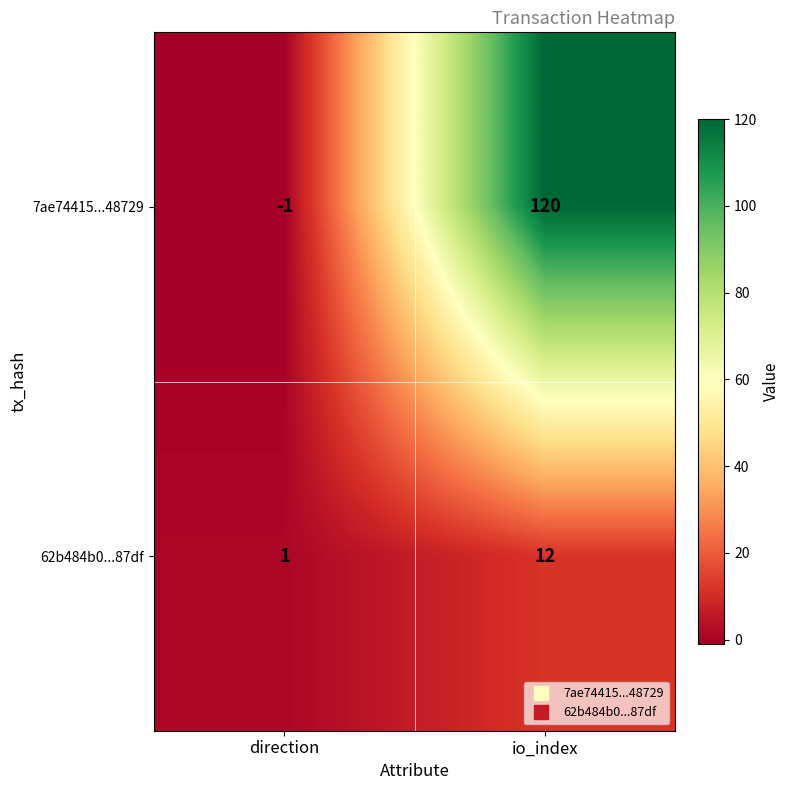

Is it true that 7ae74415...48729 equals 120 at io_index?

True